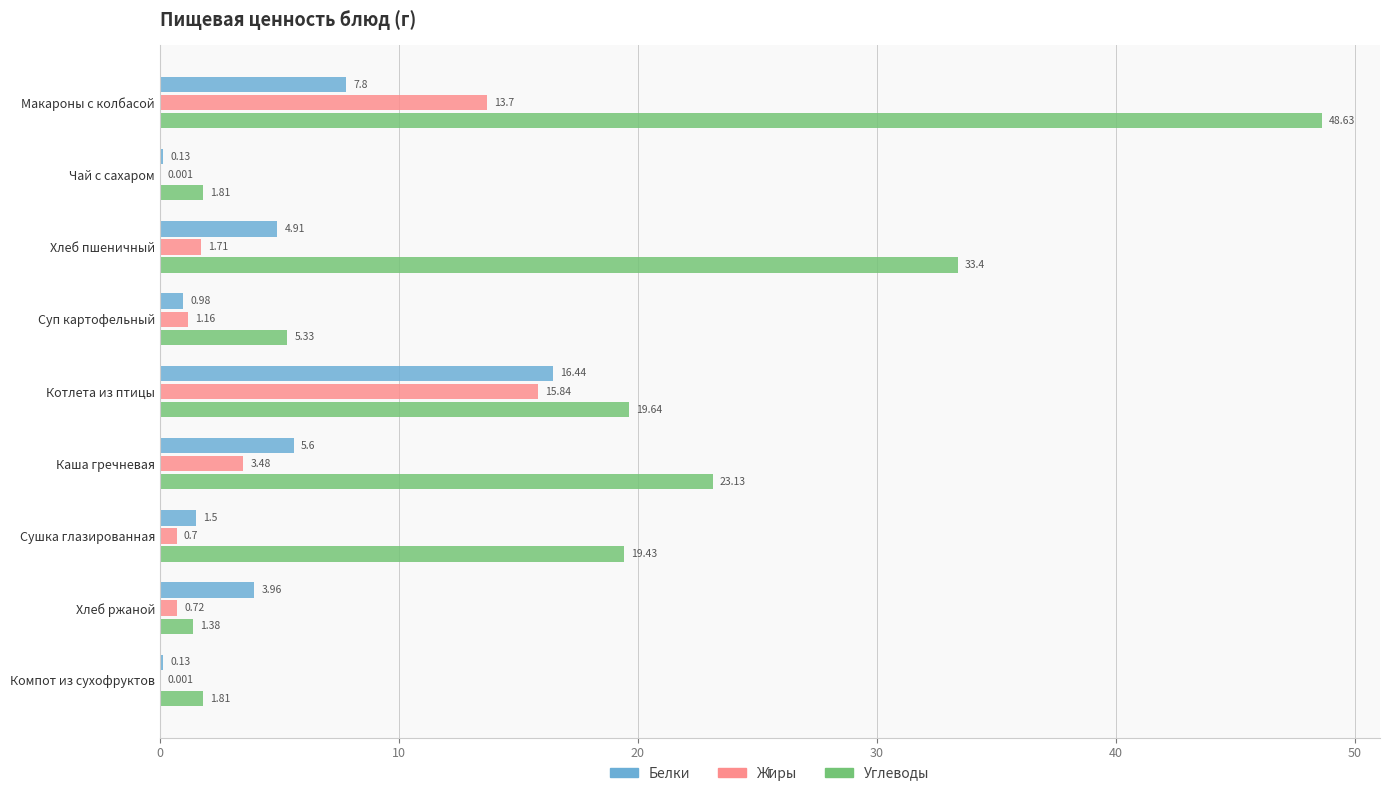

Is the value of Углеводы at Макароны с колбасой greater than the value of Жиры at Макароны с колбасой?

Yes